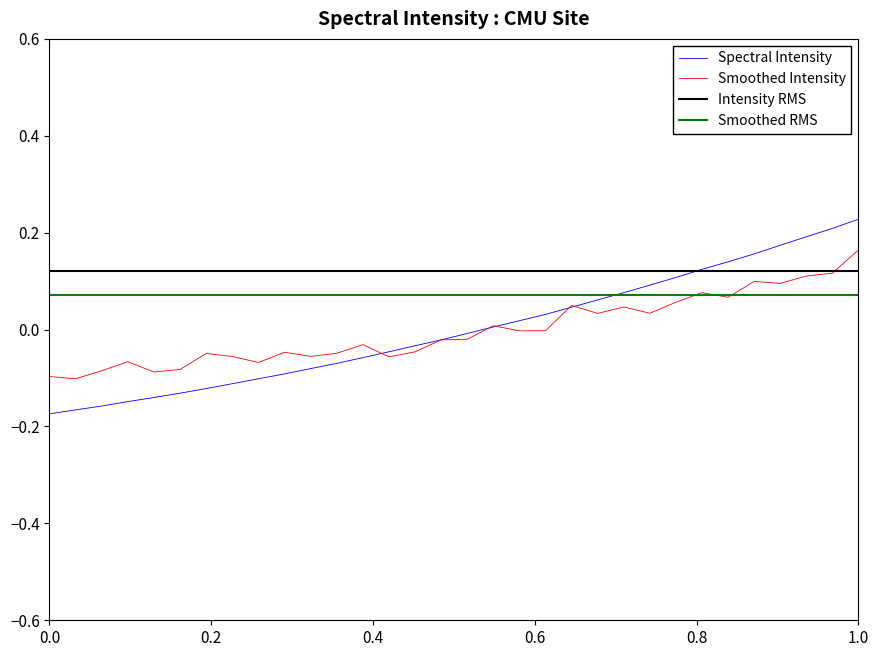

Which series has the largest total across all categories?

Intensity RMS